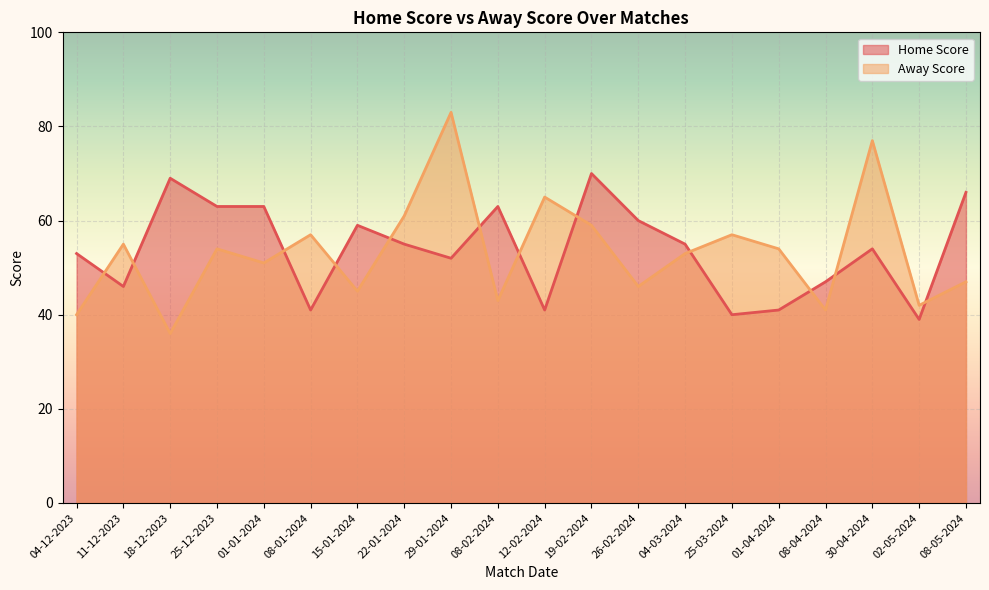

At which category does Away Score reach its first local peak?

11-12-2023